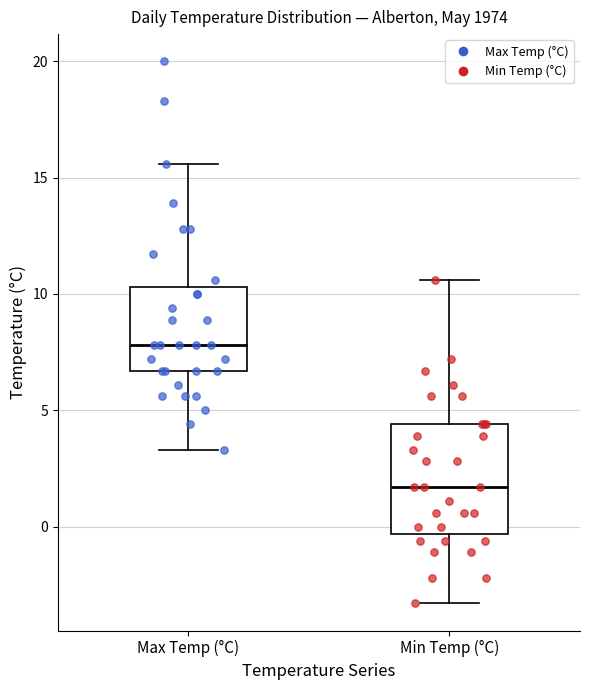

Reading left to right, transcribe this box plot: for each box, give where its median line is, the range the box spans, and where its two whiskers end, as read against the y-axis. The values are not printed on the chart, so give them approximately, as read against the axis.

Max Temp (°C): median 8.0, box 6.5 to 10.5, whiskers 3.5 to 15.5
Min Temp (°C): median 1.5, box -0.5 to 4.5, whiskers -3.5 to 10.5